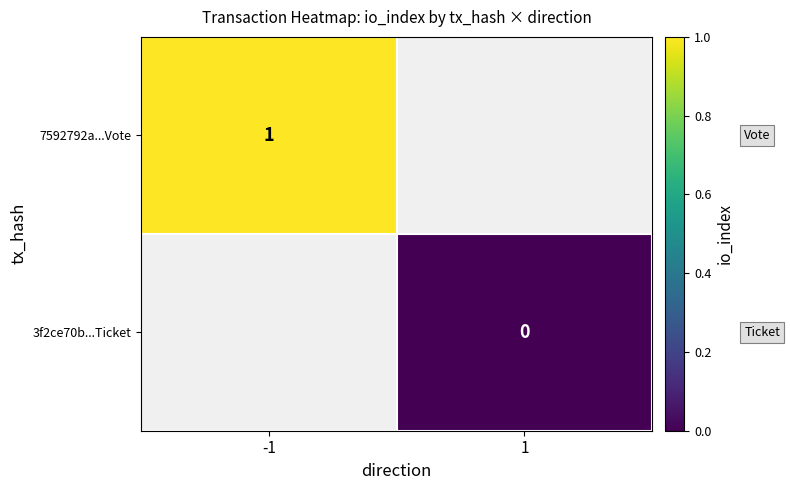

Is the value of 7592792a...Vote at -1 greater than the value of 3f2ce70b...Ticket at 1?

Yes